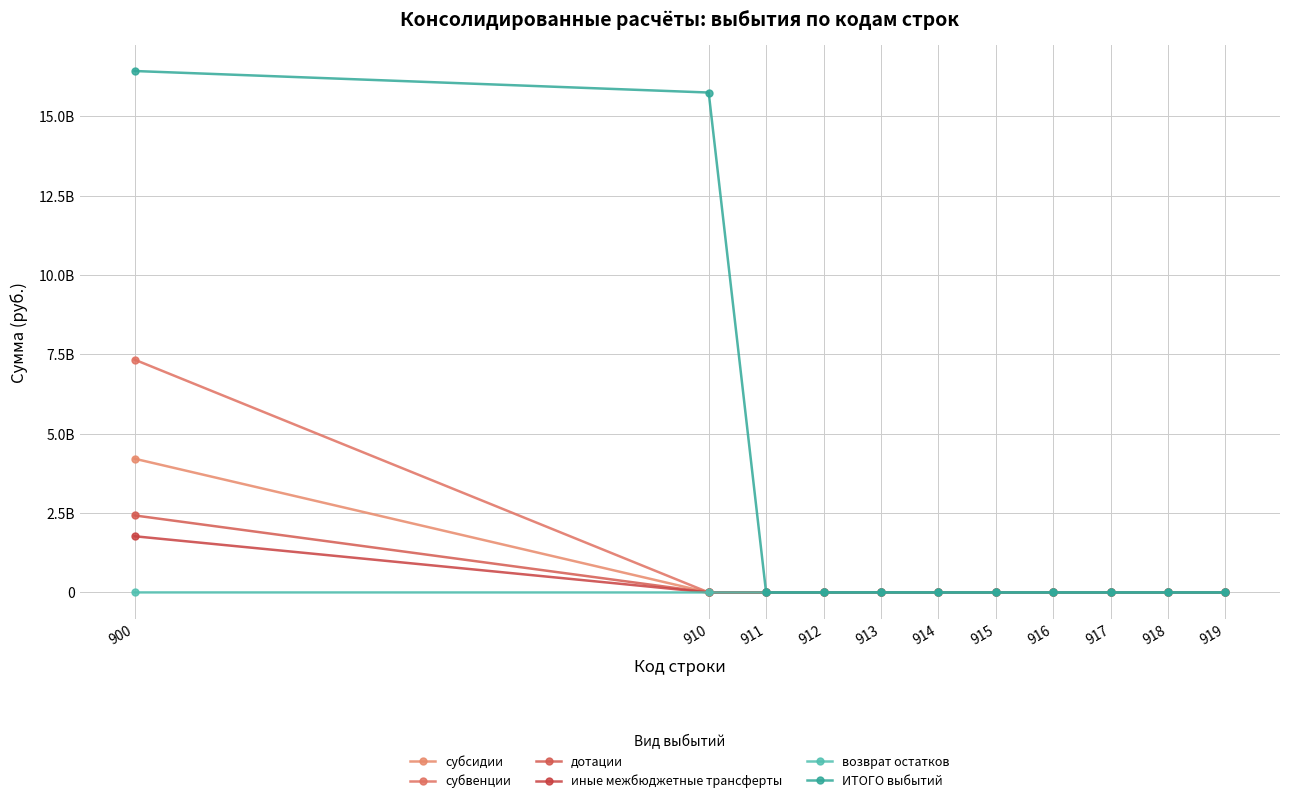

Is this an area chart (filled region under the line)?

No